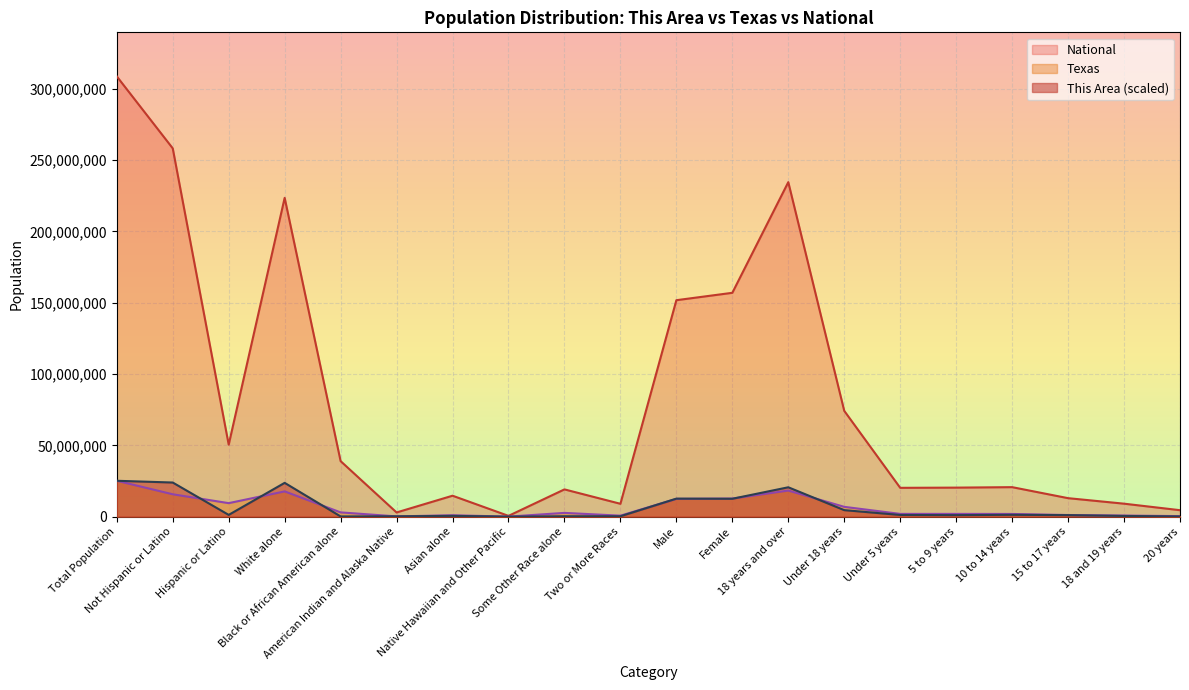

What is the value of the Texas point at the 3rd from the left?

9460921.0